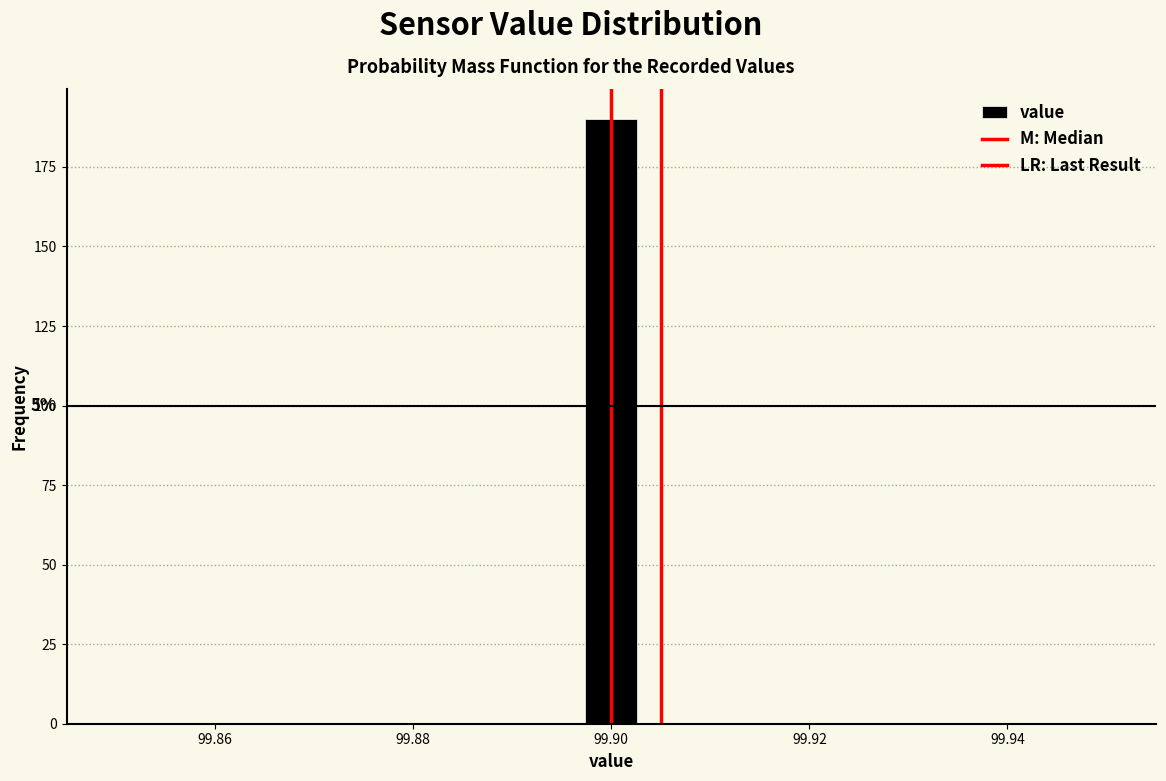

Read against the x-axis, roughly where is the centre of the tallest bar?

99.900